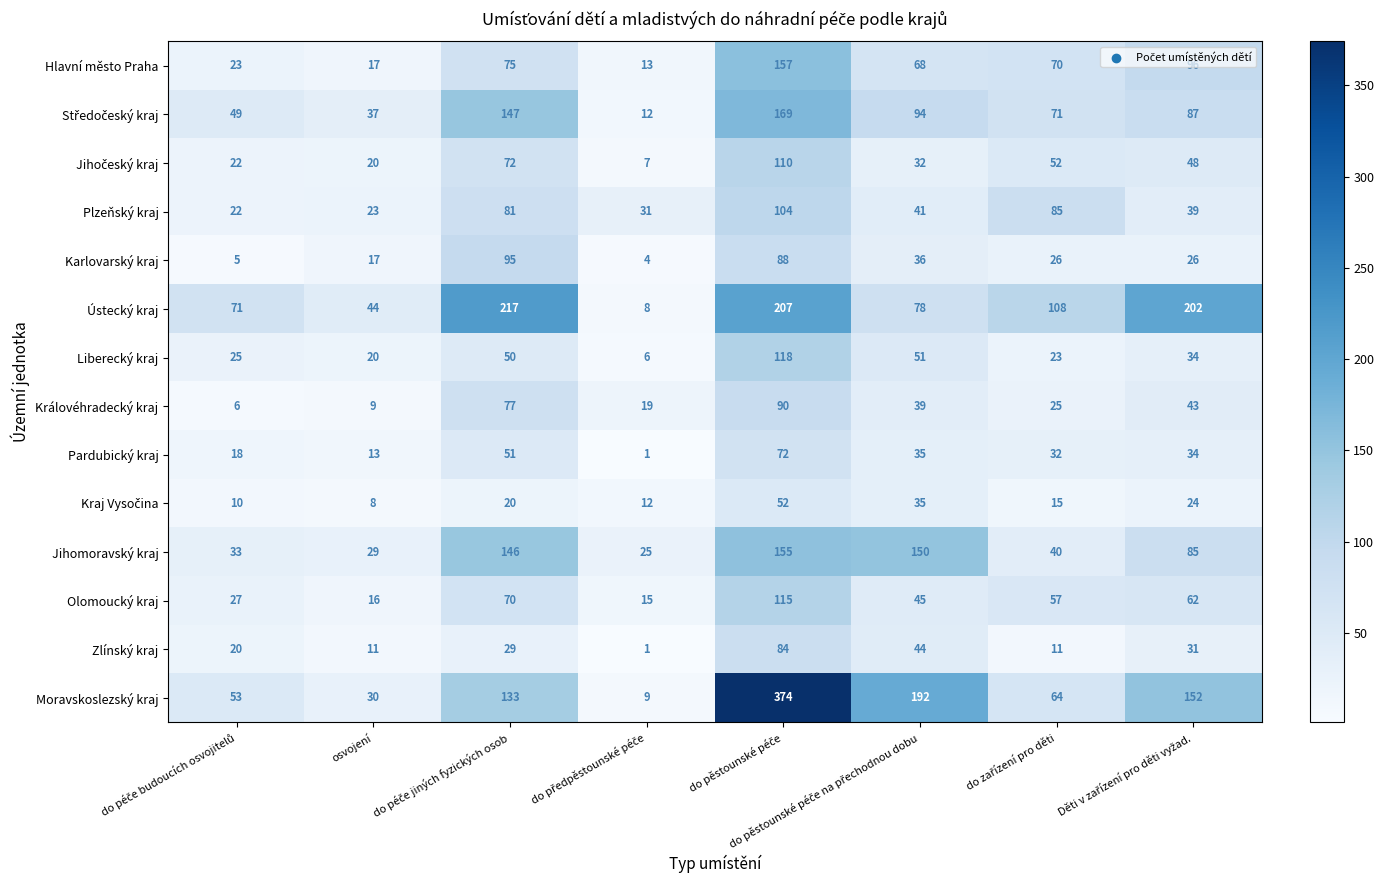

Which series has the largest total across all categories?

Moravskoslezský kraj